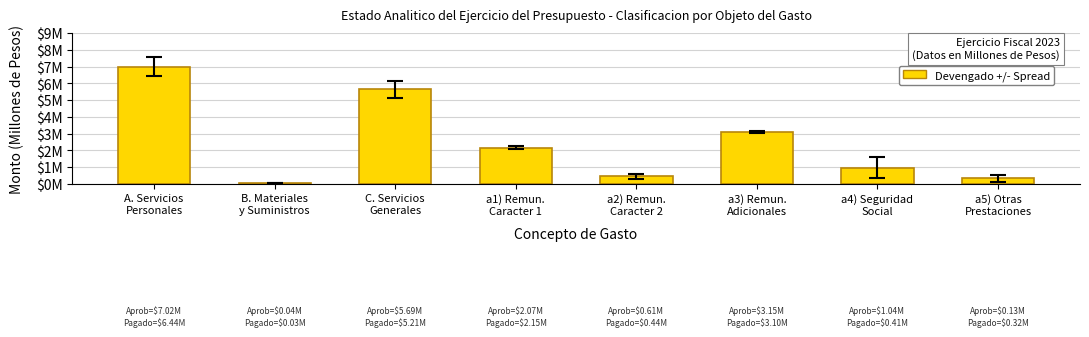

At which label does the data first exceed 2?

A. Servicios
Personales